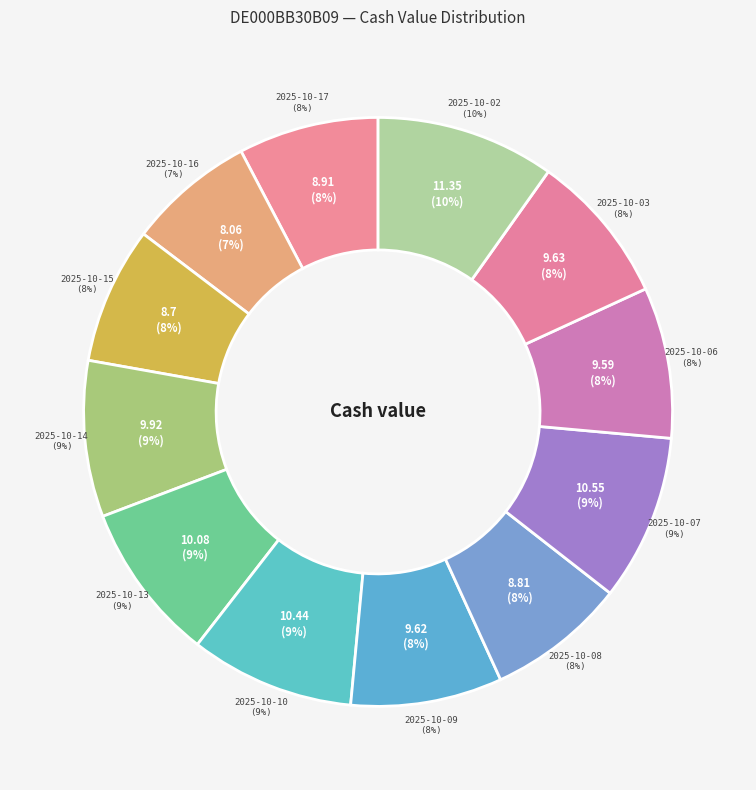

Is it true that 2025-10-02 is 10% of the pie?

True